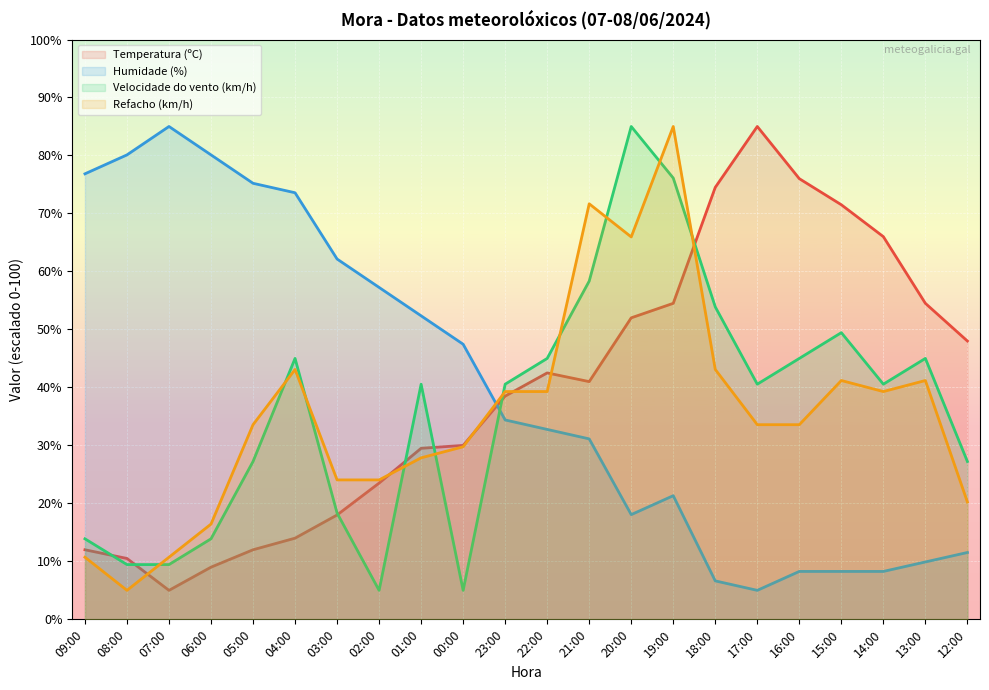

What are all the series names shown in the legend?

Temperatura (ºC), Humidade (%), Velocidade do vento (km/h), Refacho (km/h)